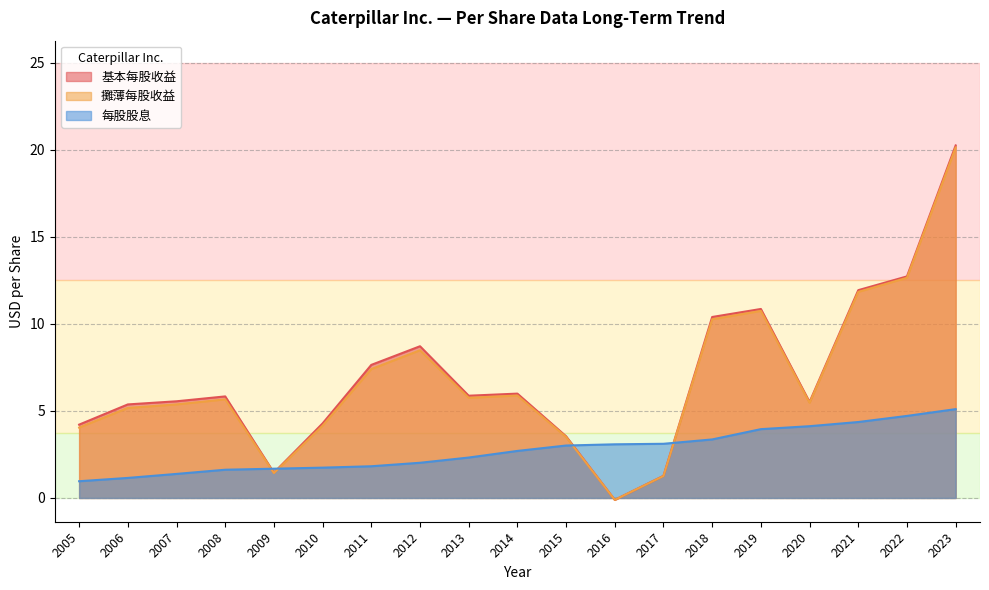

Which series changed the most between 2022 and 2006?

攤薄每股收益